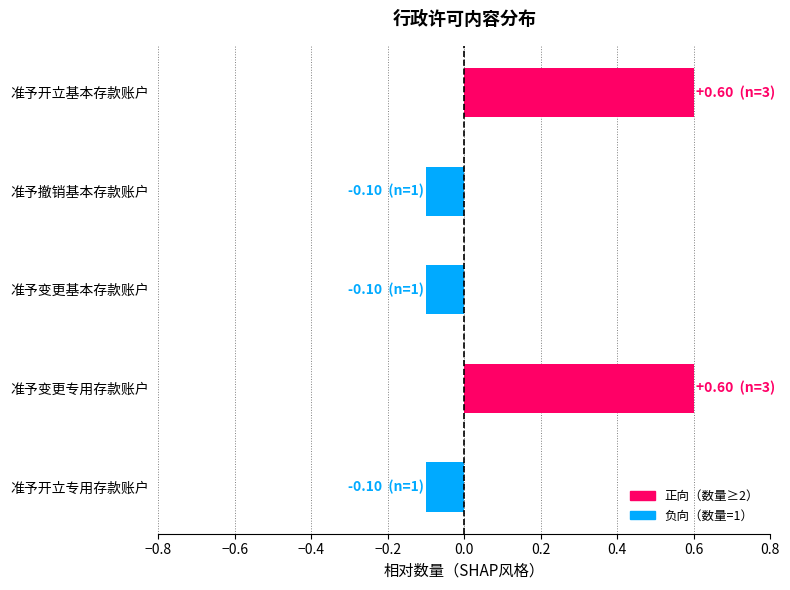

Reading top to bottom, list all the values displayed in this chart.

准予开立基本存款账户=0.6	准予撤销基本存款账户=-0.1	准予变更基本存款账户=-0.1	准予变更专用存款账户=0.6	准予开立专用存款账户=-0.1